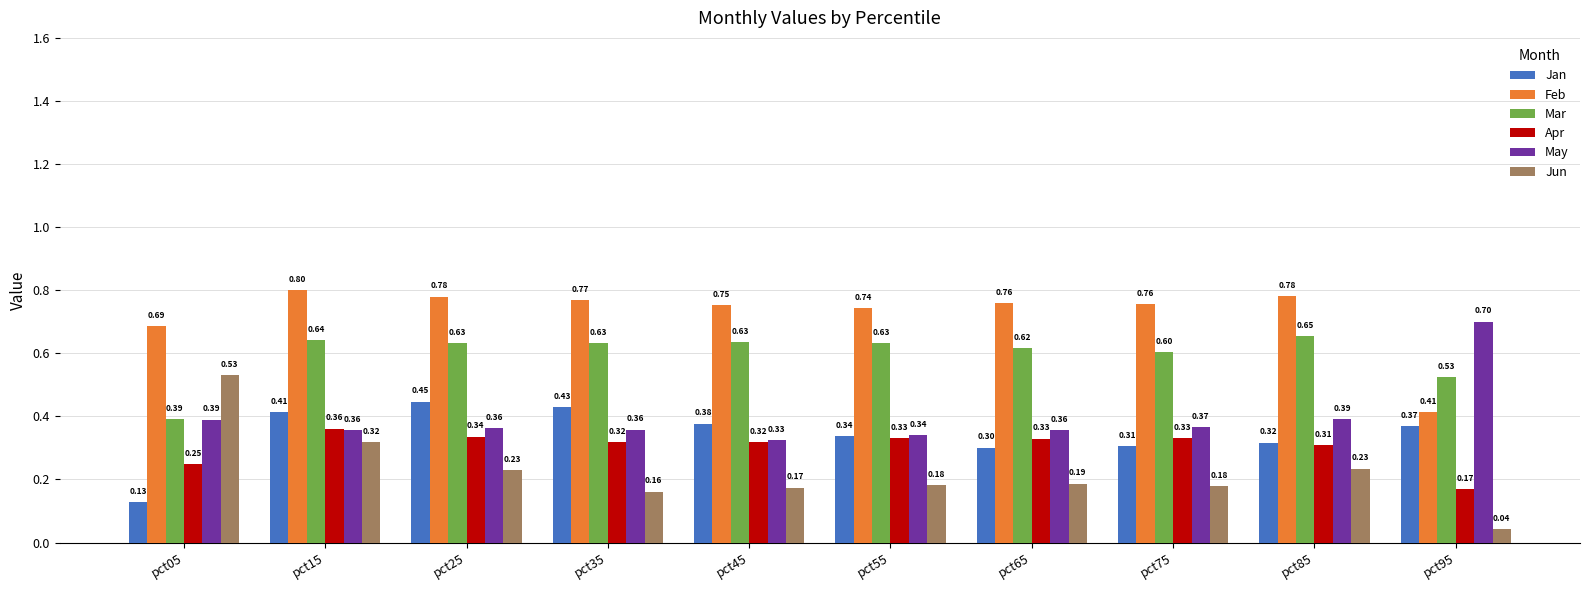

At which category does the chart reach its minimum across all series?

pct95